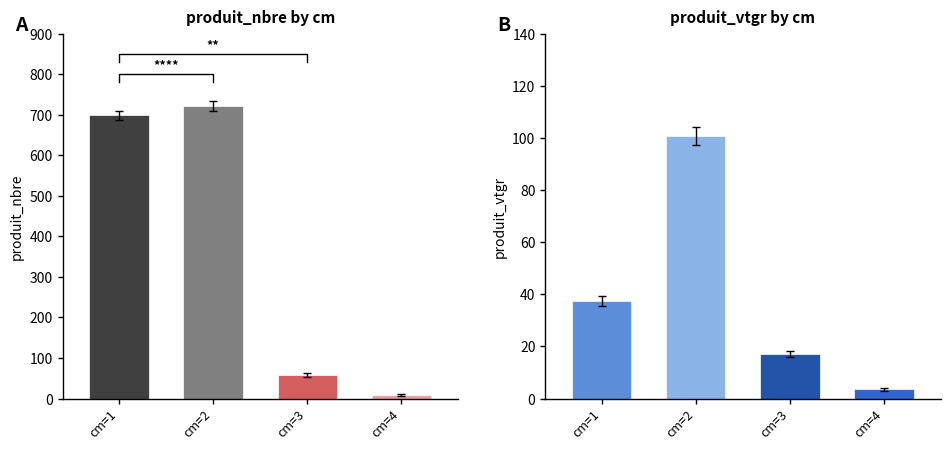

Does the chart contain any negative values?

No